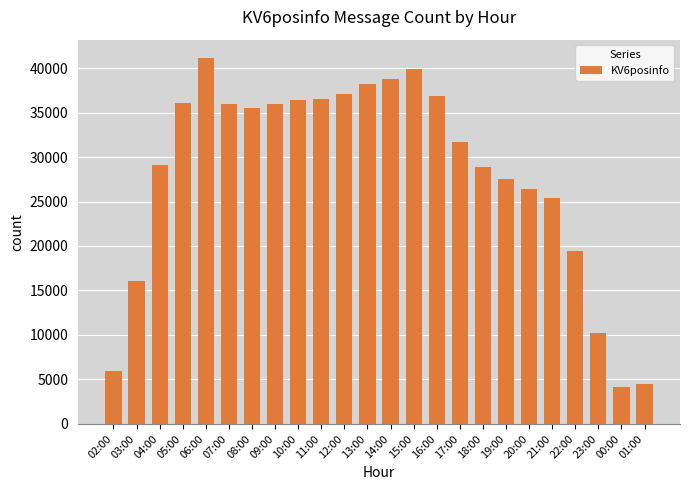

Where does the data first go above 35499?

05:00